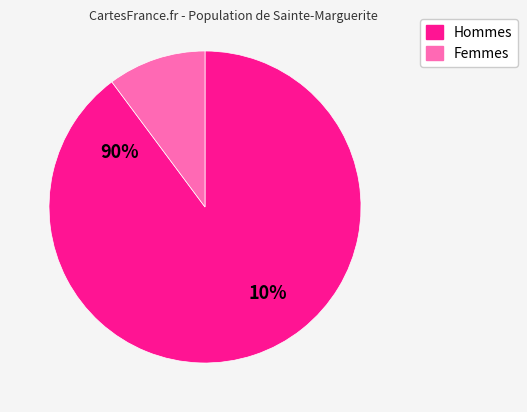

Is there a majority slice in this chart?

Yes